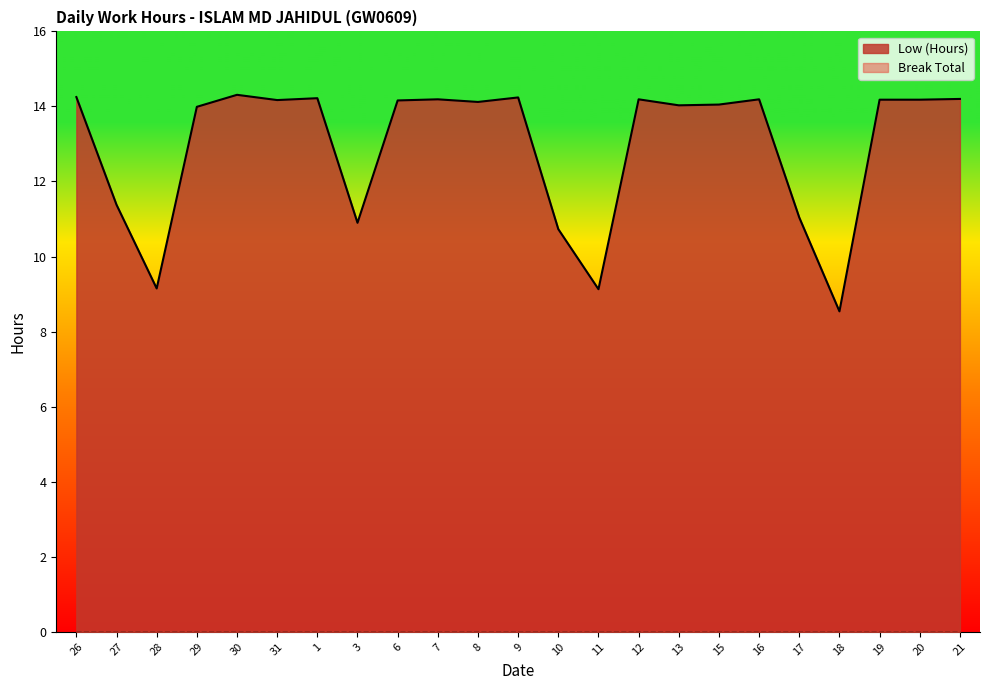

The value at 31 is 14.2. True or false?

True